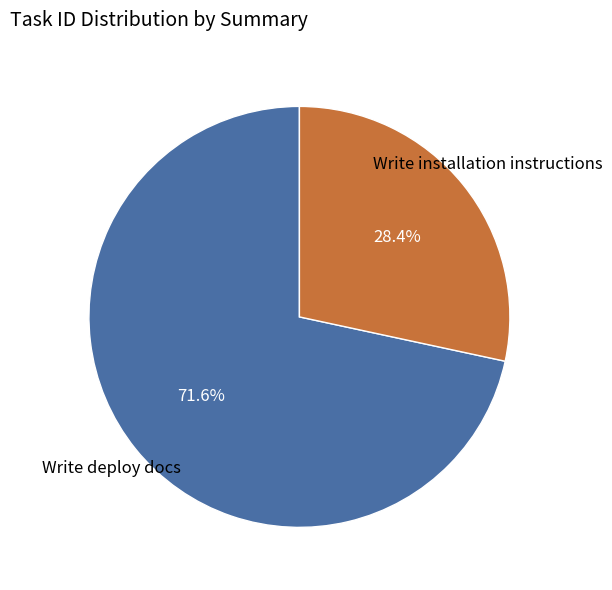

To the nearest percent, what is the difference between the largest and smallest slice percentages?

43%